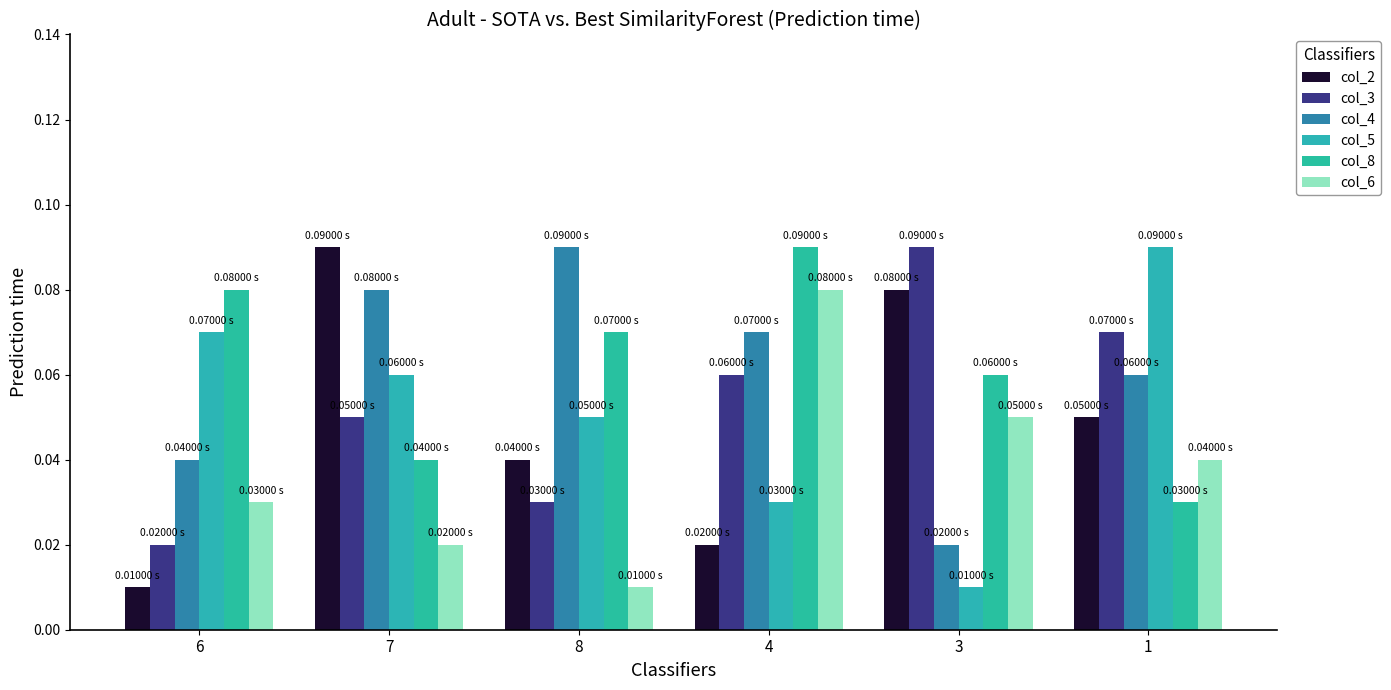

Reading left to right, extract all data points from this chart.

col_2: 0.0	0.1	0.0	0.0	0.1	0.1
col_3: 0.0	0.1	0.0	0.1	0.1	0.1
col_4: 0.0	0.1	0.1	0.1	0.0	0.1
col_5: 0.1	0.1	0.1	0.0	0.0	0.1
col_8: 0.1	0.0	0.1	0.1	0.1	0.0
col_6: 0.0	0.0	0.0	0.1	0.1	0.0